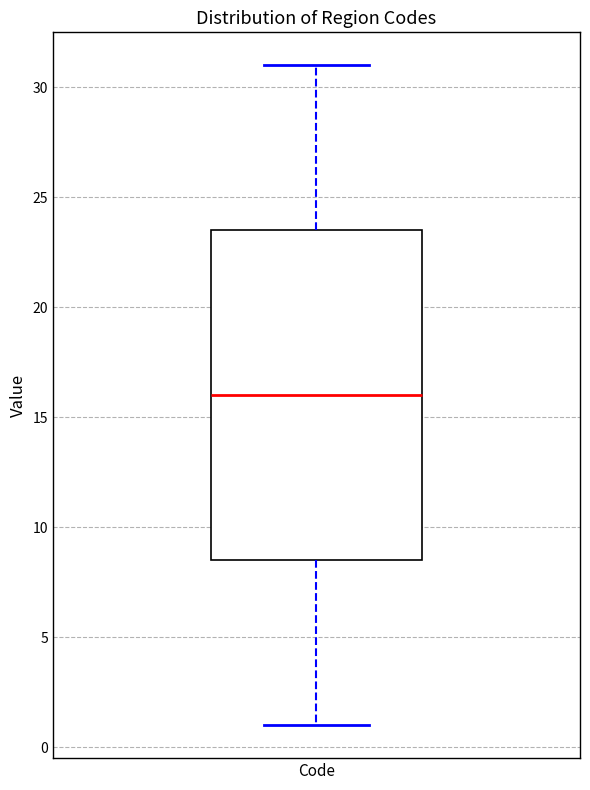

Read this box plot against the y-axis: the position of the median line, the range covered by the box, and the ends of both whiskers. The values are not printed on the chart, so give them approximately, as read against the axis.

median 16.0, box 8.5 to 23.5, whiskers 1.0 to 31.0